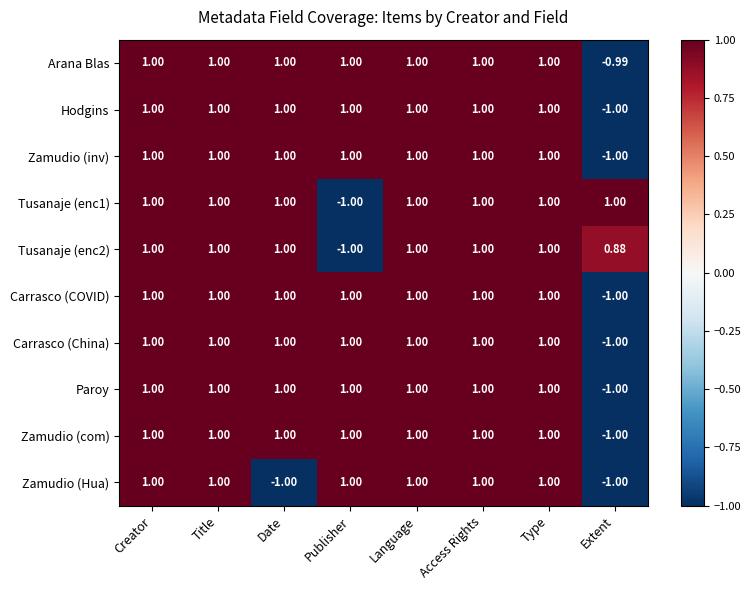

At which label does Zamudio (inv) reach its minimum?

Extent